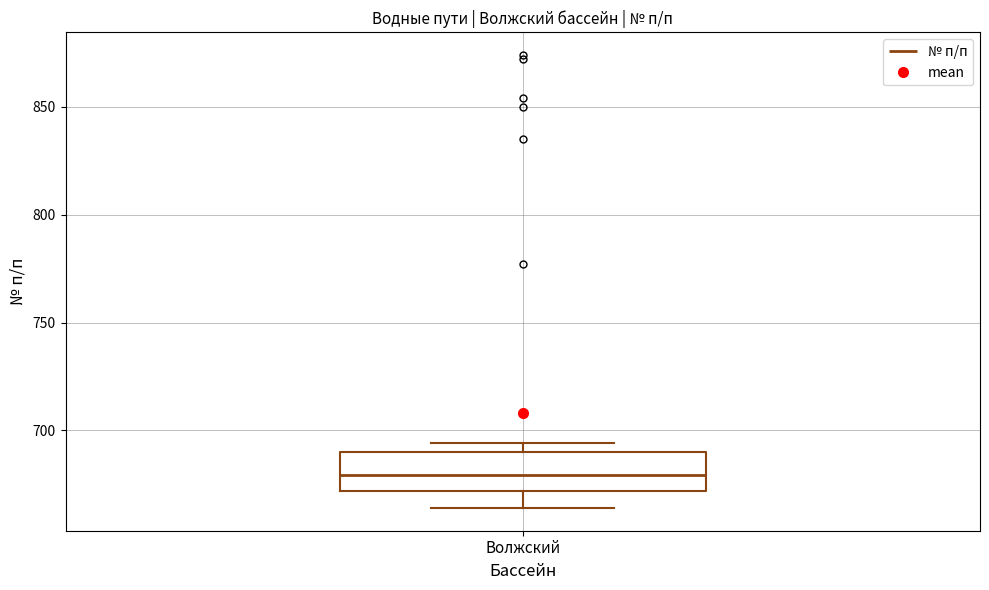

Where does the lower whisker of the box for Волжский end on the y-axis? The values are not printed on the chart, so give them approximately, as read against the axis.

665